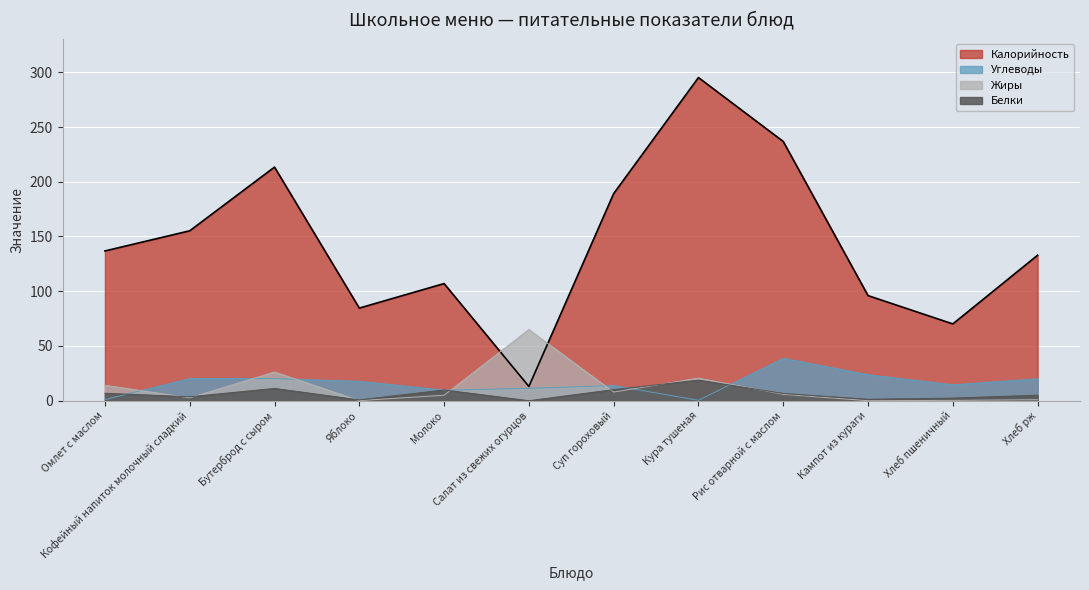

List the series in order of their peak value, highest first.

Калорийность, Жиры, Углеводы, Белки